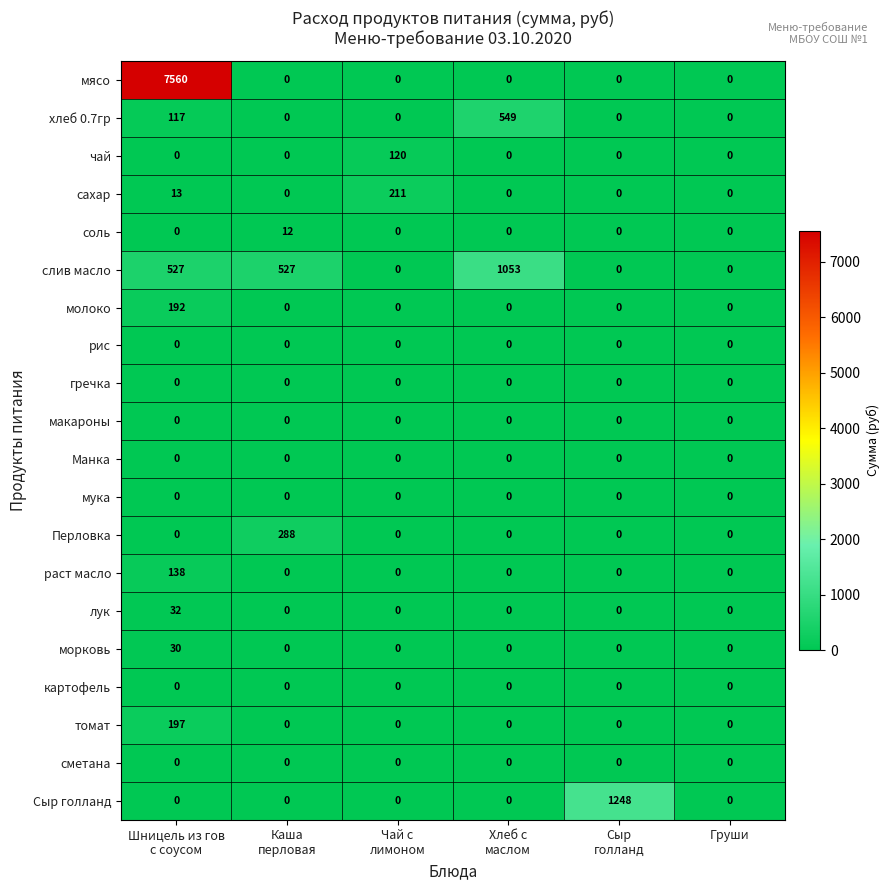

True or false: молоко has a value of -73 at Груши.

False